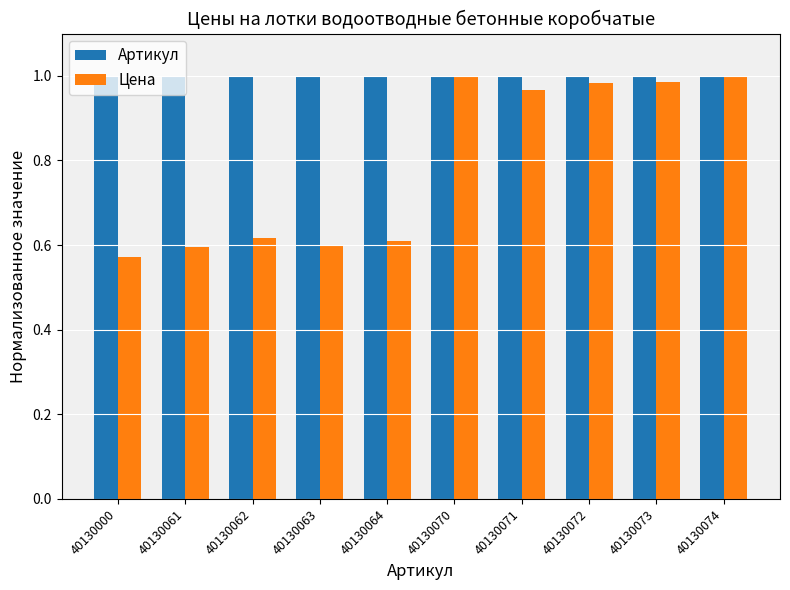

Which series has the largest total across all categories?

Артикул